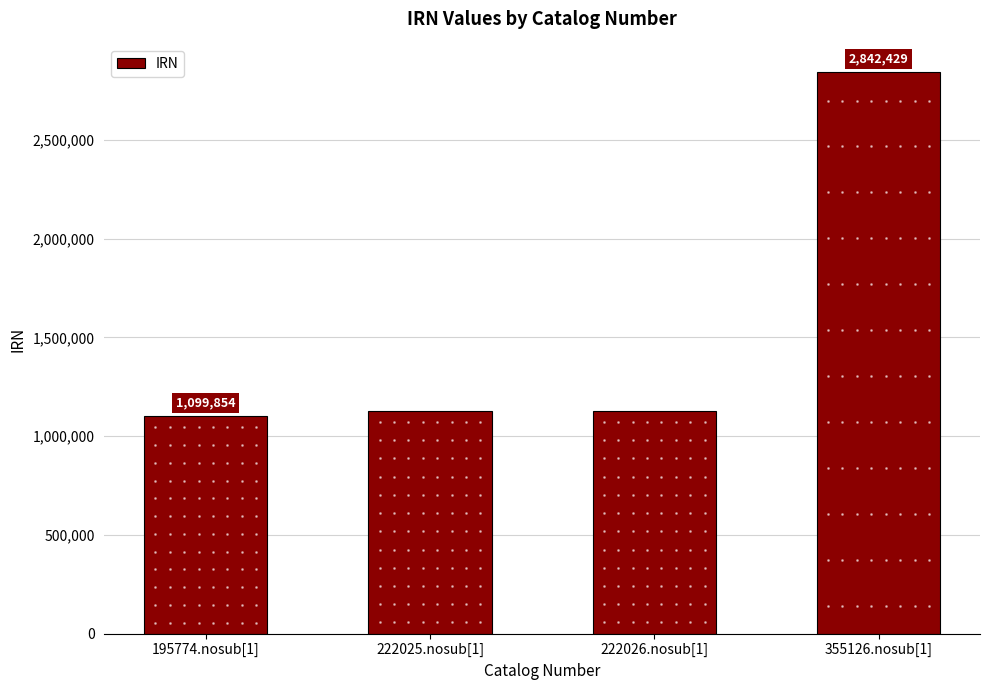

What is the difference between the values at 222026.nosub[1] and 195774.nosub[1]?

28197